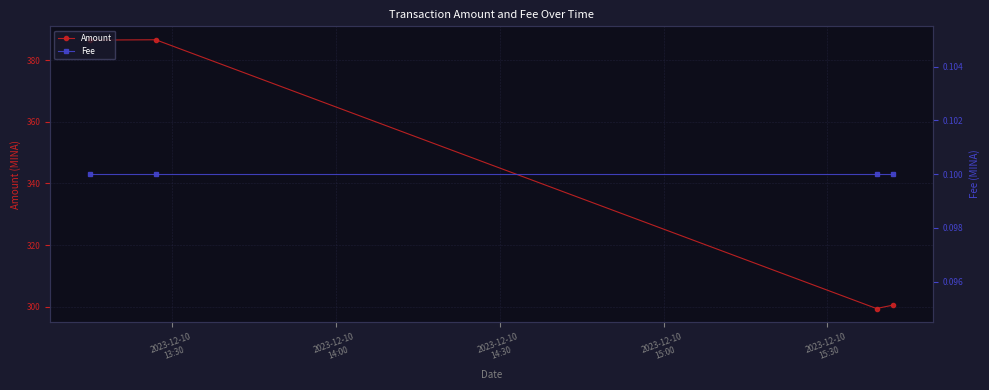

How many values in the Amount series are below 386?

2